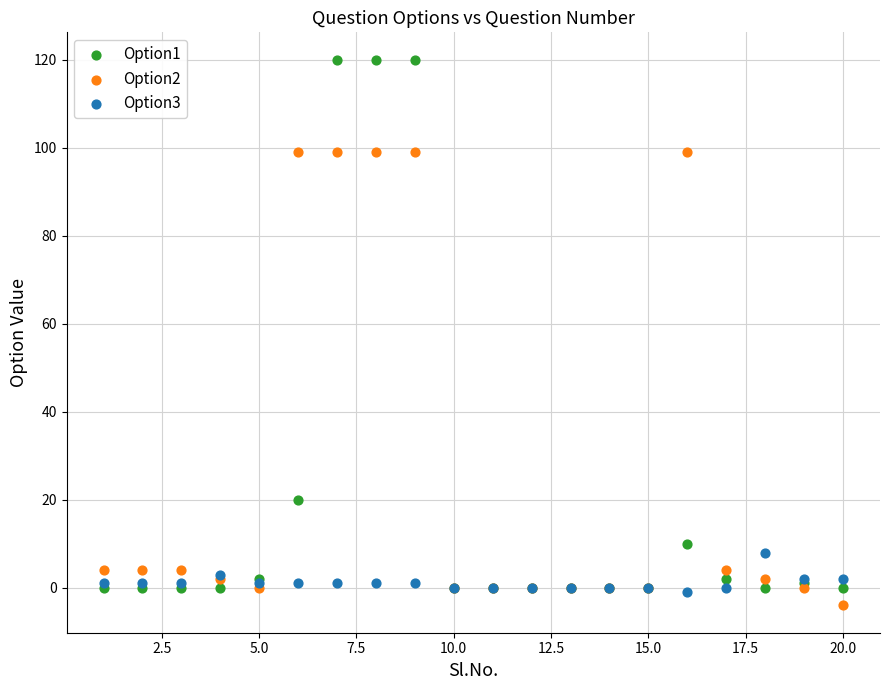

Across all series, what Y value is closest to 58?

20